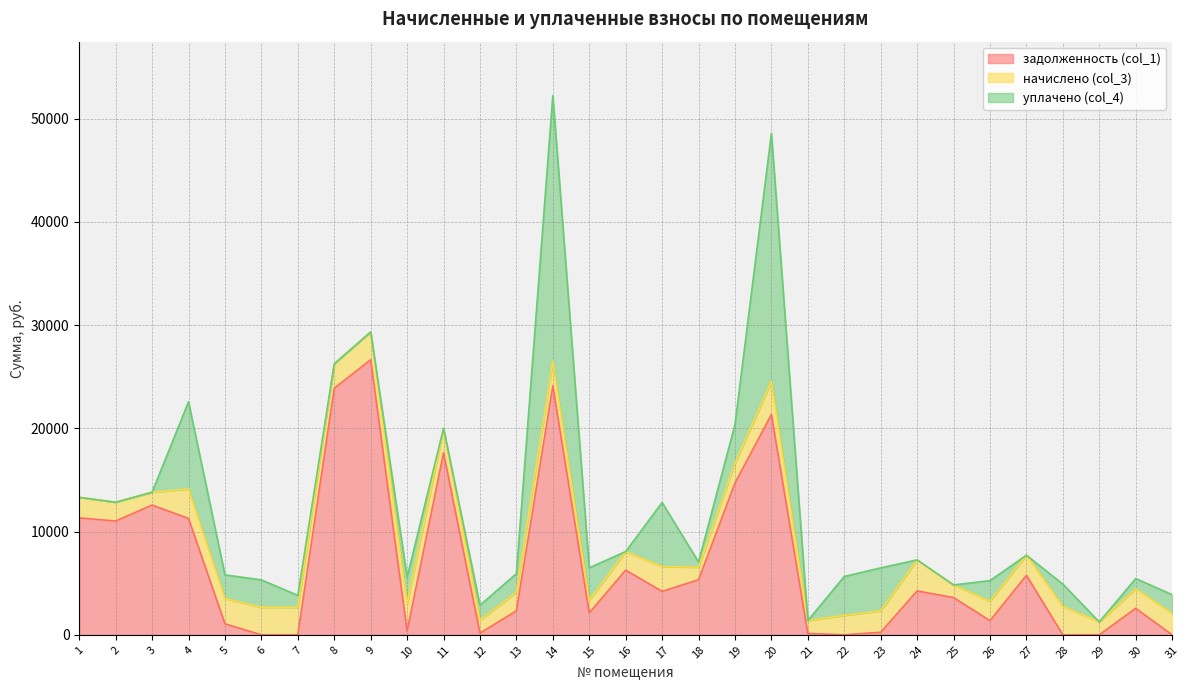

Where do уплачено (col_4) and задолженность (col_1) first cross each other?

4 and 5